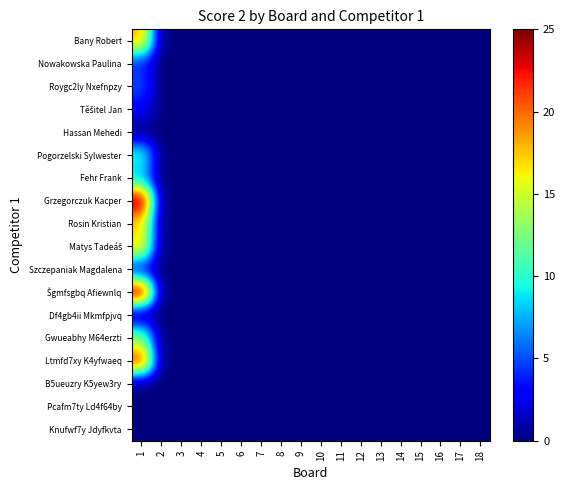

Which series has the largest range (max minus min)?

Grzegorczuk Kacper